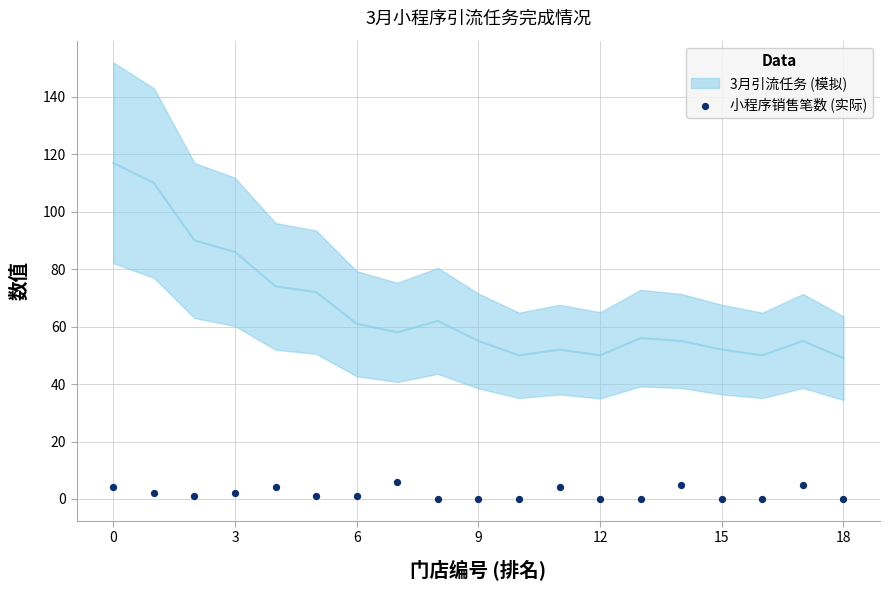

How many data points are displayed?

19